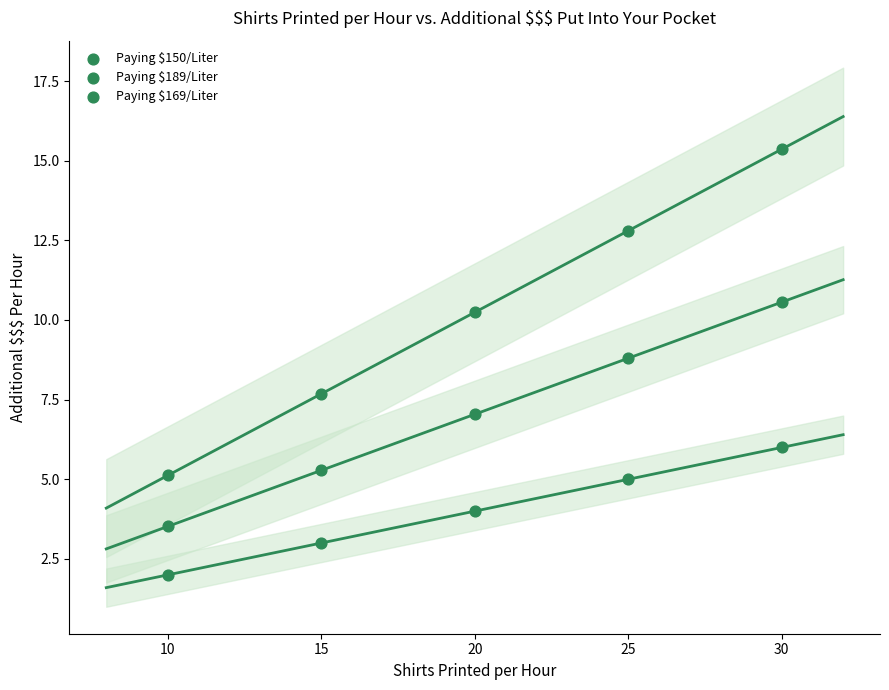

How many data points are displayed?

15